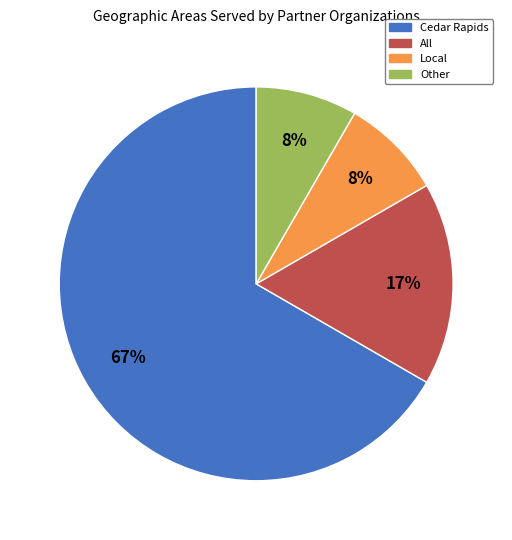

Which has a higher value, Other or All?

All